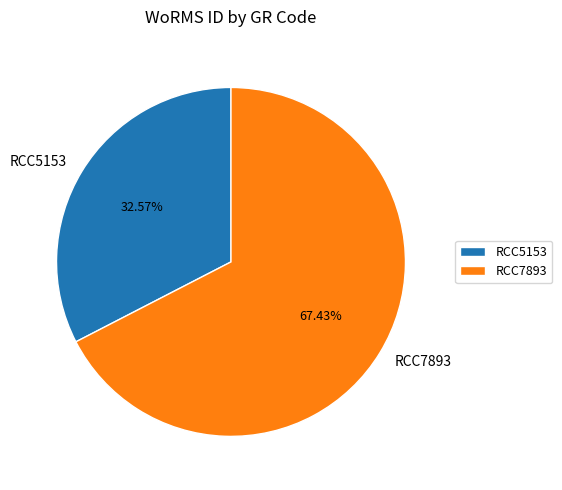

What portion of the pie excludes RCC7893?

32.6%